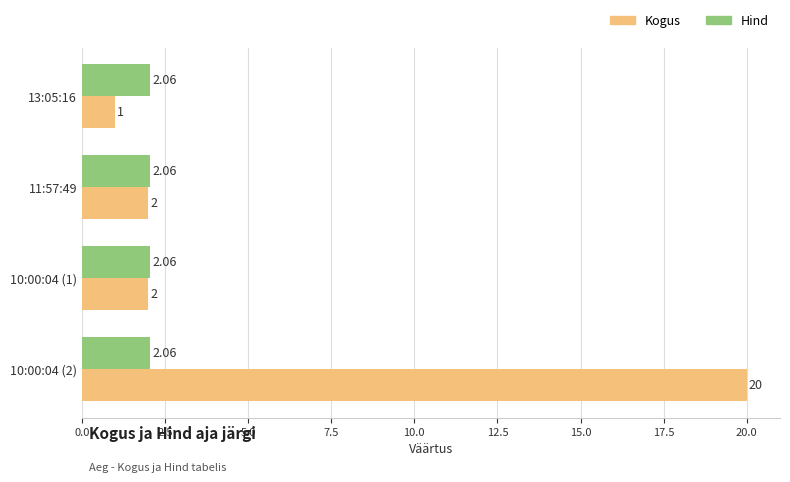

List the series in order of their peak value, lowest first.

Hind, Kogus